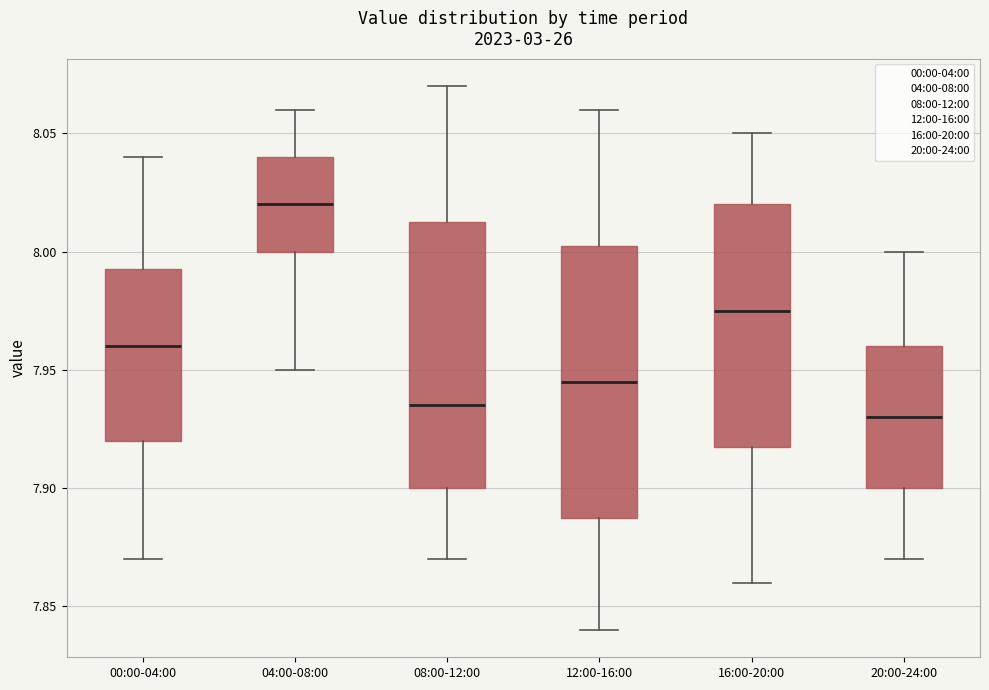

Reading left to right, read every box against the y-axis: the position of its median line, the range the box covers, and the ends of its whiskers. The values are not printed on the chart, so give them approximately, as read against the axis.

00:00-04:00: median 7.960, box 7.920 to 7.995, whiskers 7.870 to 8.040
04:00-08:00: median 8.020, box 8.000 to 8.040, whiskers 7.950 to 8.060
08:00-12:00: median 7.935, box 7.900 to 8.015, whiskers 7.870 to 8.070
12:00-16:00: median 7.945, box 7.890 to 8.005, whiskers 7.840 to 8.060
16:00-20:00: median 7.975, box 7.920 to 8.020, whiskers 7.860 to 8.050
20:00-24:00: median 7.930, box 7.900 to 7.960, whiskers 7.870 to 8.000